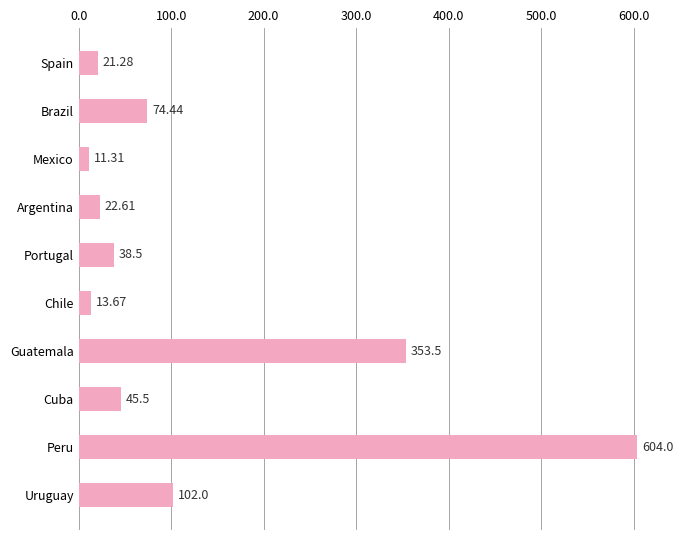

What is the label of the 3rd bar from the bottom?

Cuba